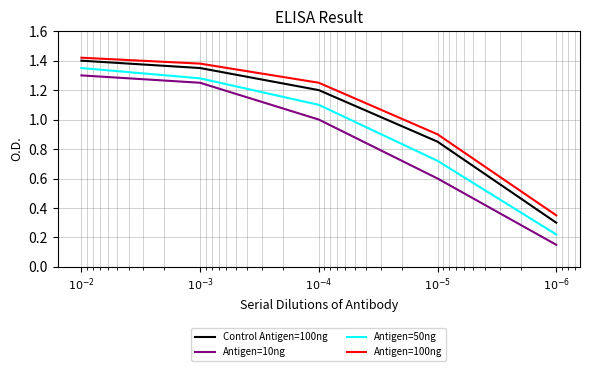

Where does the Antigen=100ng series first go above 1?

$10^{-2}$